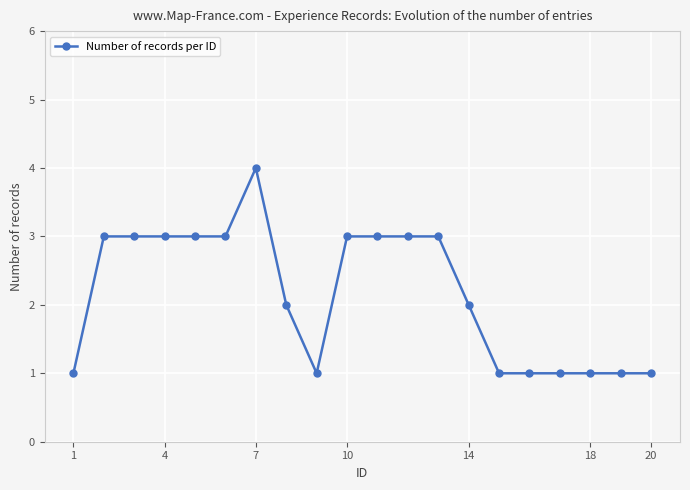

What is the difference between the maximum and minimum values?

3